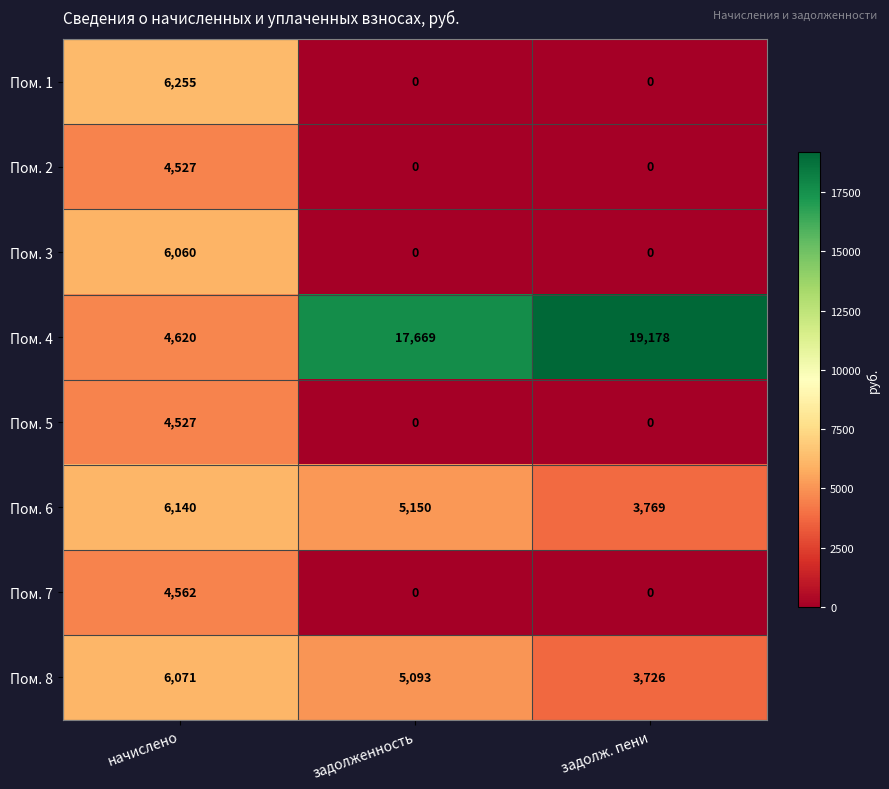

Which series has the largest total across all categories?

Пом. 4